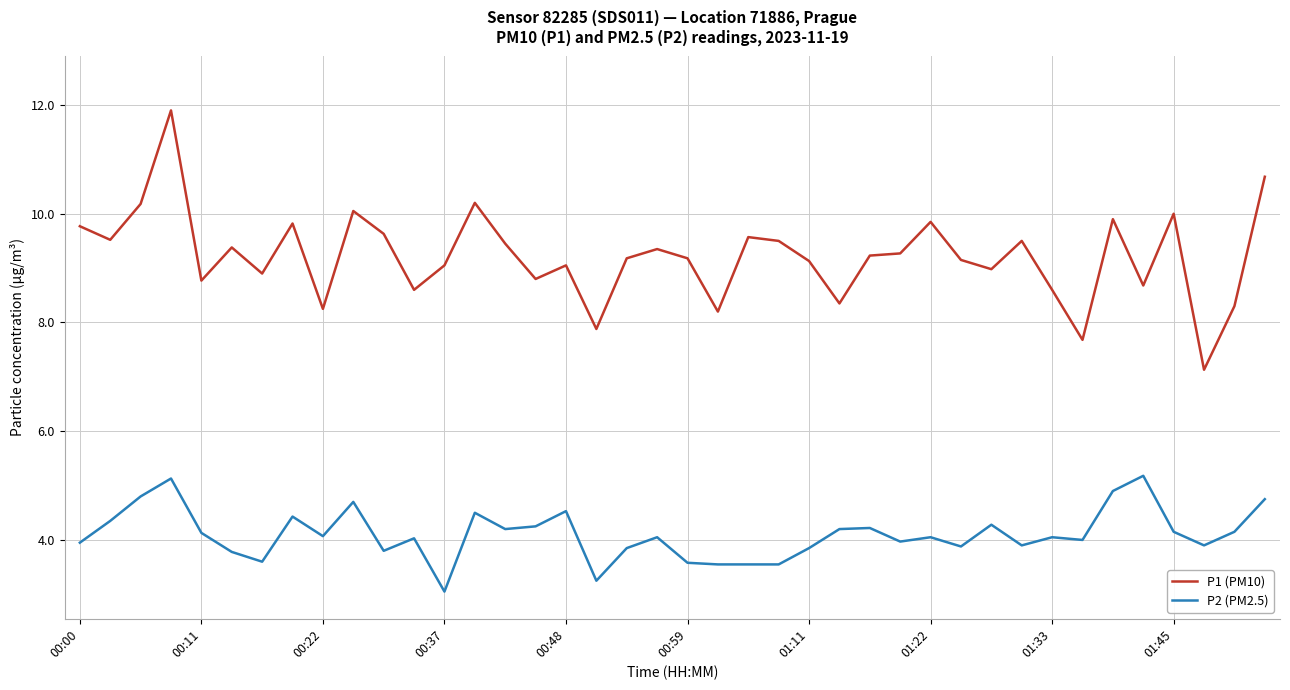

What is the sum of all P2 (PM2.5) values?

164.1